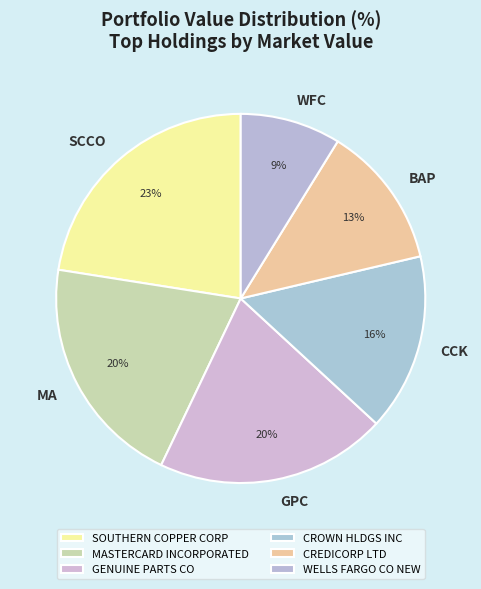

To the nearest percent, what is the average slice percentage?

17%